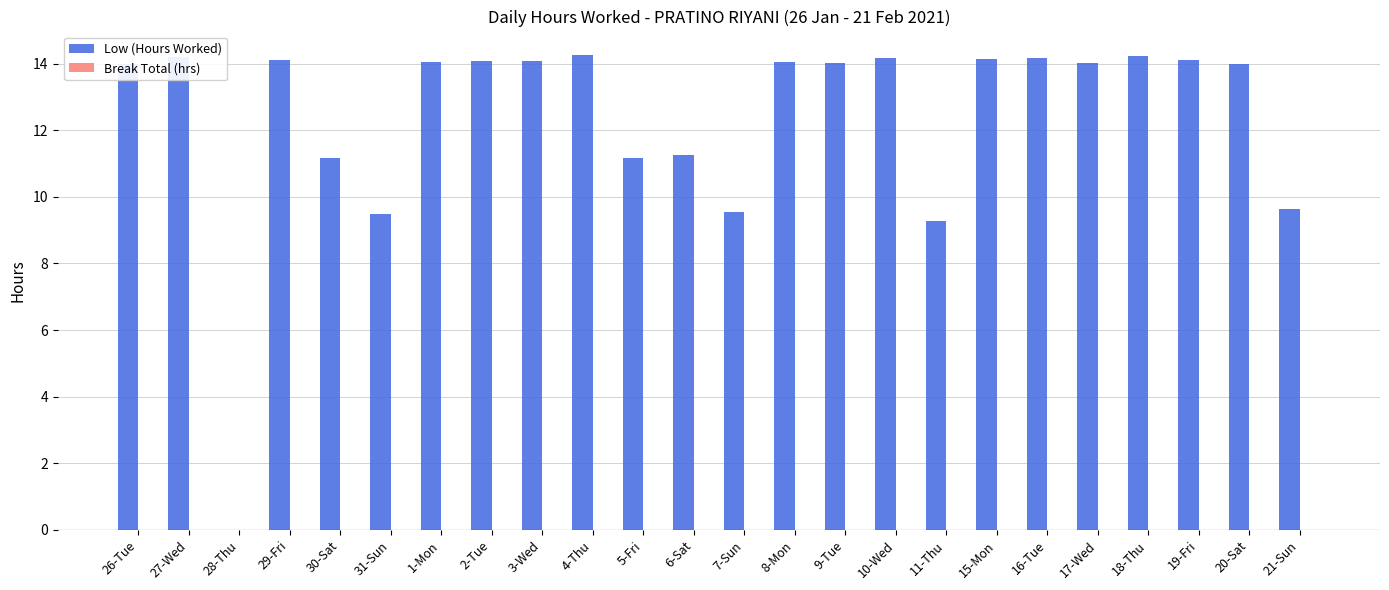

What is the ratio of the value at 8-Mon to the value at 6-Sat?

1.2